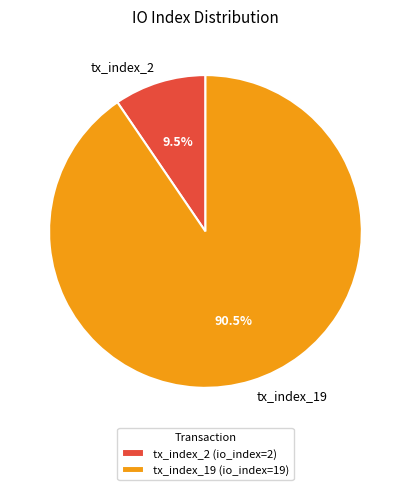

Approximately how many times larger is the value at tx_index_19 compared to tx_index_2?

9.5